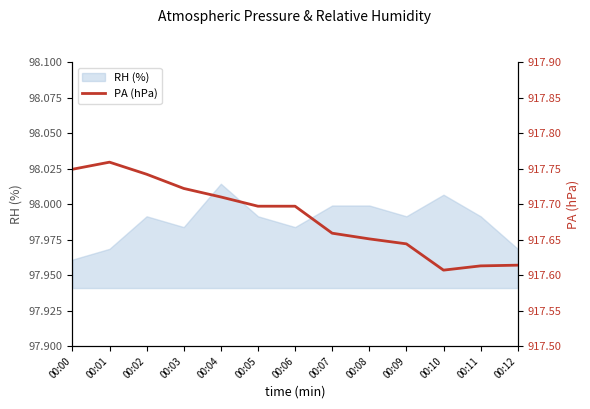

At which label is RH (%) closest to 97?

00:00